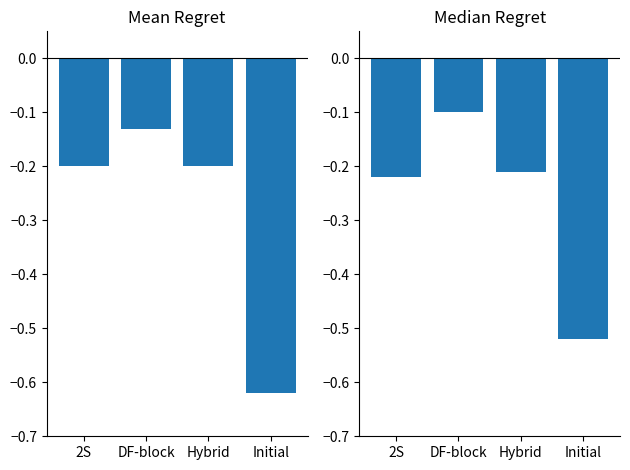

The Mean Regret series shows -0.2 at Hybrid. True or false?

True